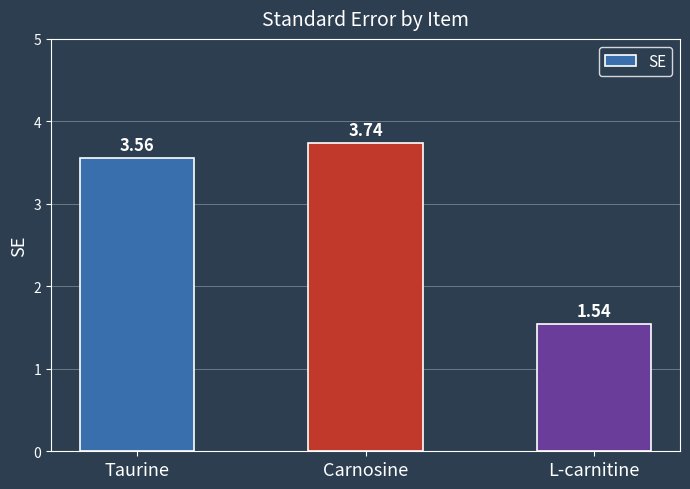

At which category does the chart reach its minimum across all series?

L-carnitine